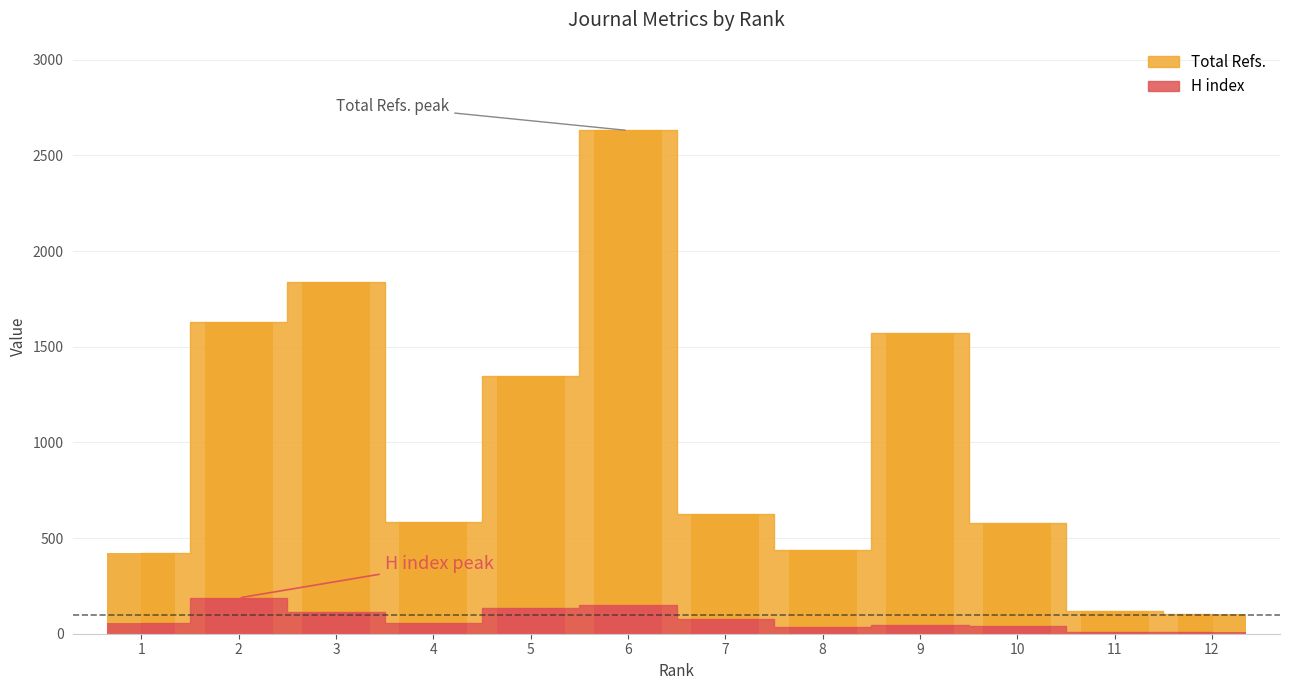

At which category is the sum across all series the highest?

6